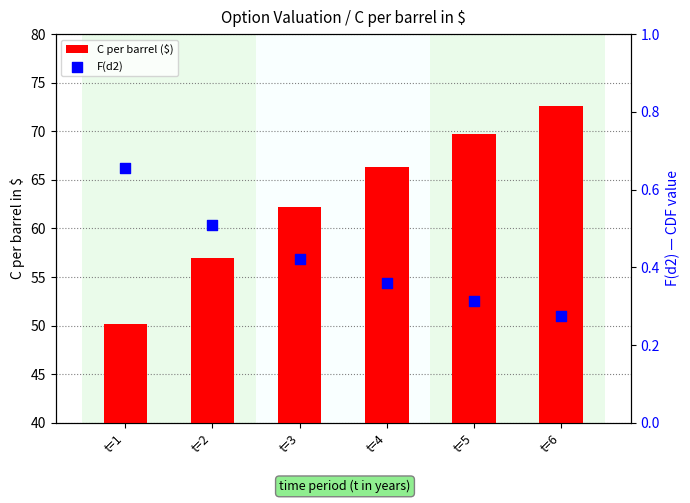

Is the value of F(d2) at t=5 greater than the value of C per barrel ($) at t=1?

No